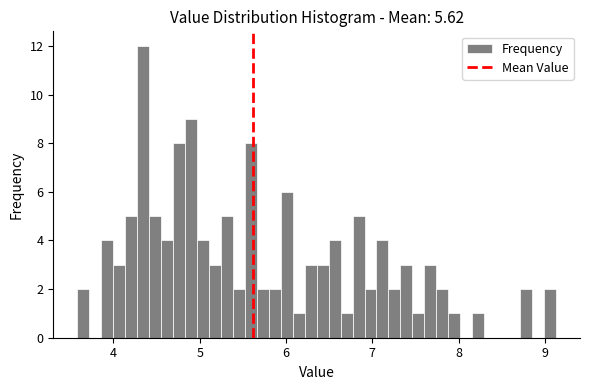

Read against the x-axis, roughly where is the centre of the tallest bar?

4.3